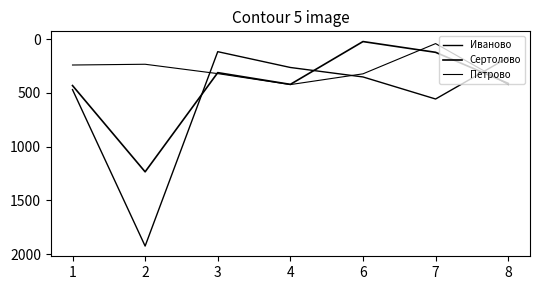

Rank the series by their average value, from lowest to highest.

Петрово, Сертолово, Иваново